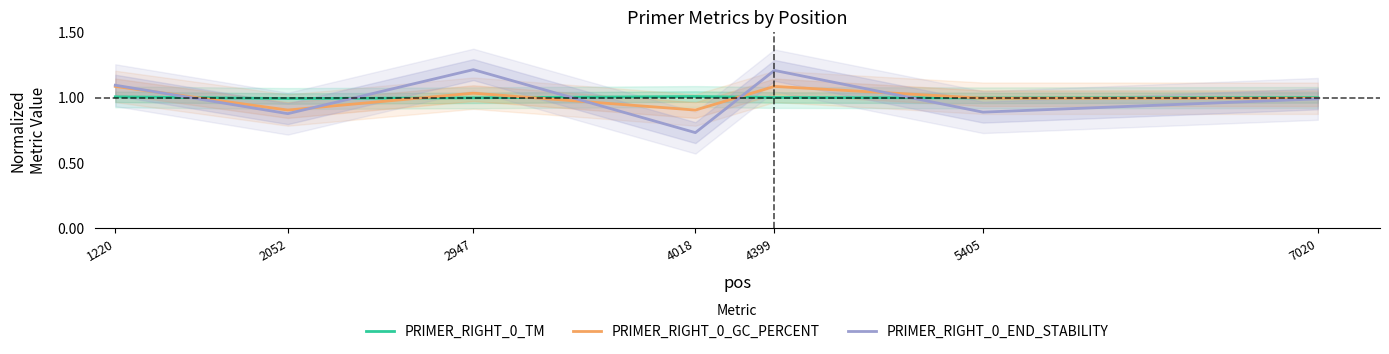

At which category does PRIMER_RIGHT_0_END_STABILITY reach its first local valley?

2052